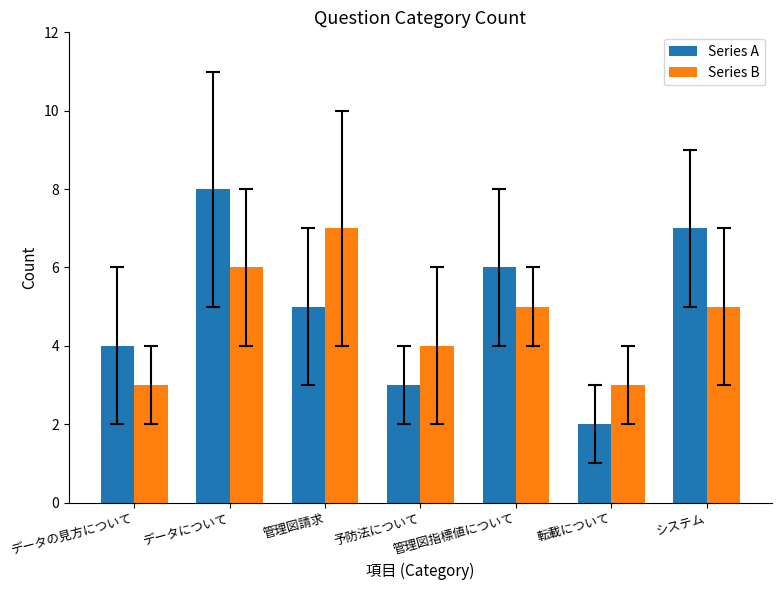

What position from the right is 管理図請求?

5